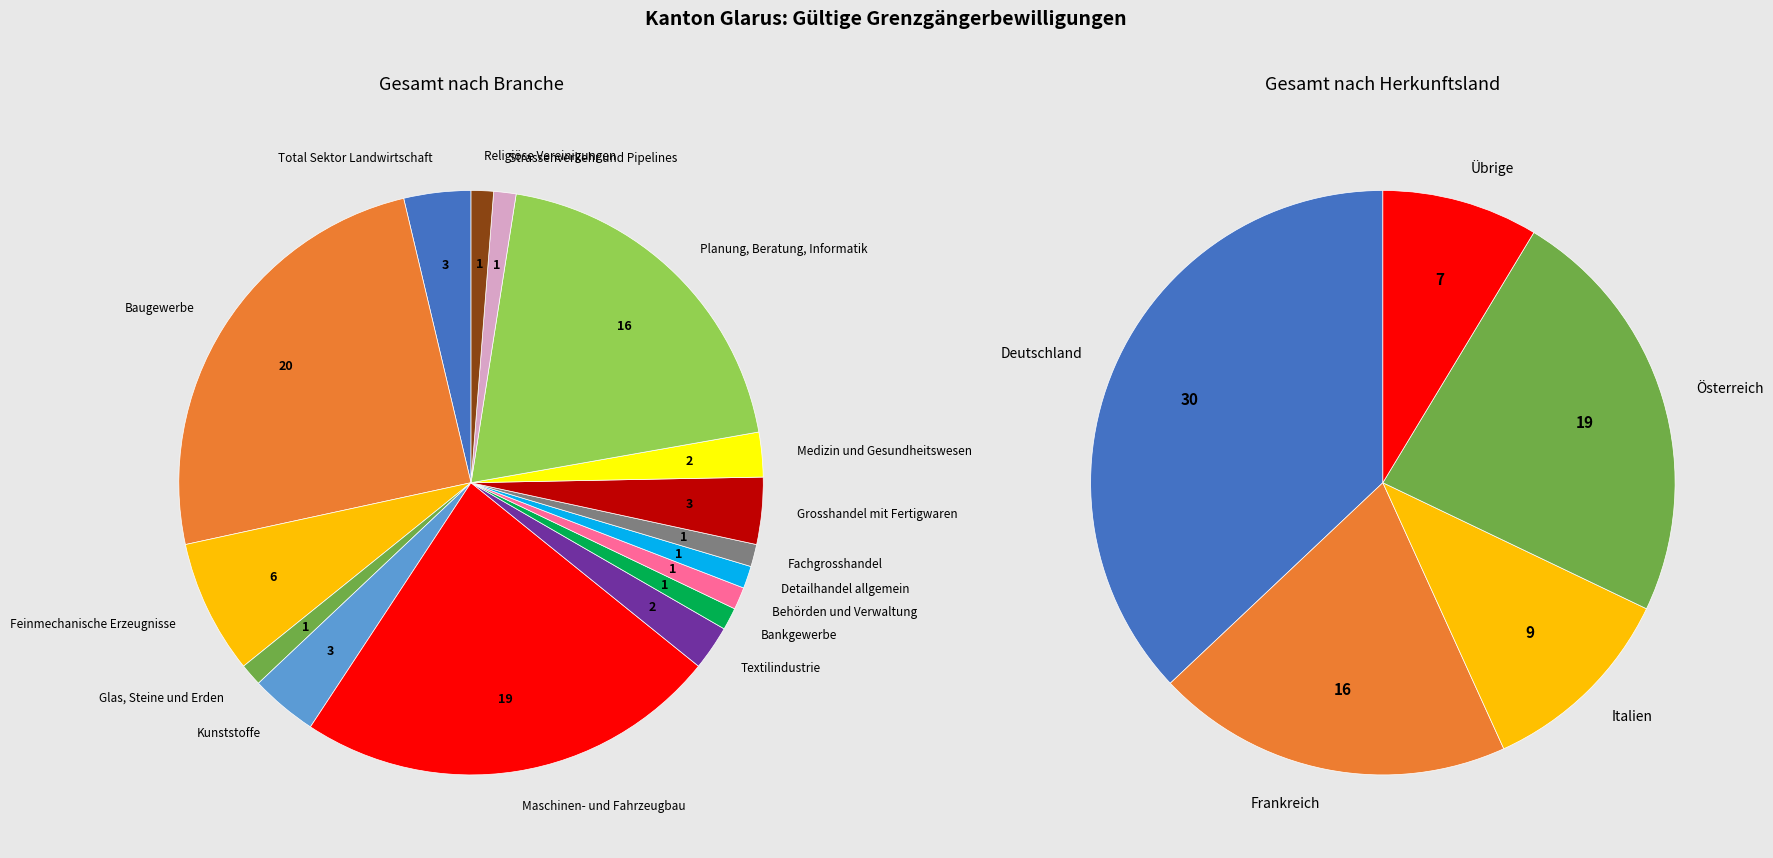

Does Maschinen- und Fahrzeugbau account for over 50% of the chart?

No